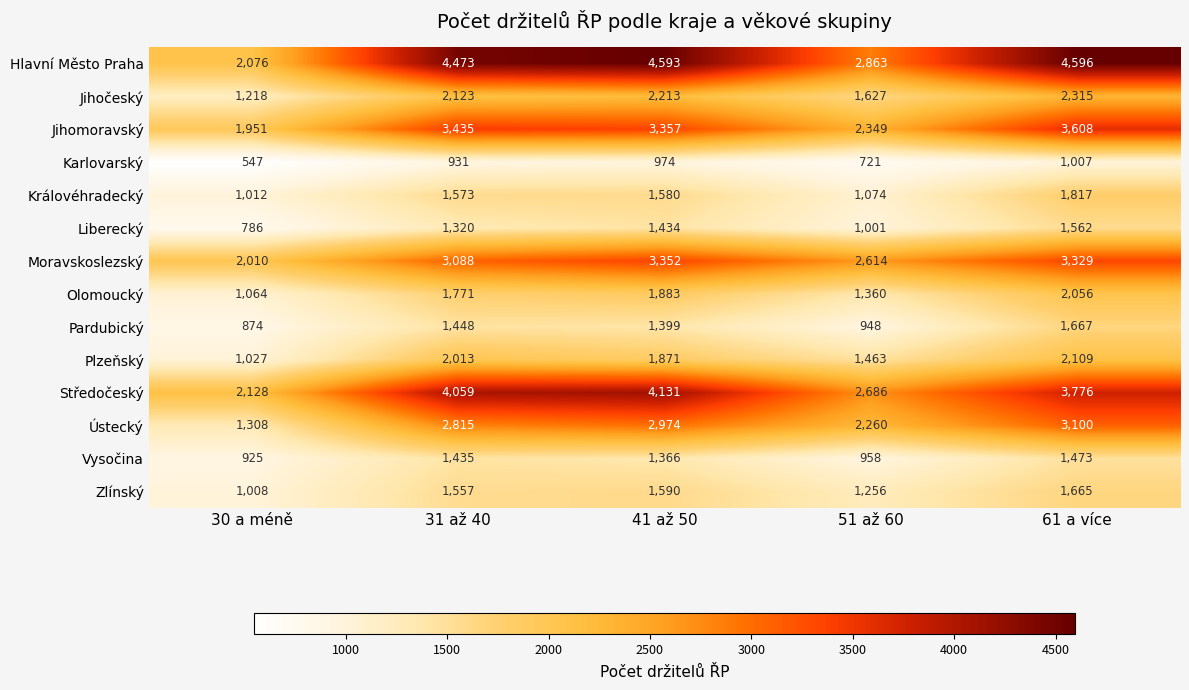

Which series has the largest range (max minus min)?

Hlavní Město Praha